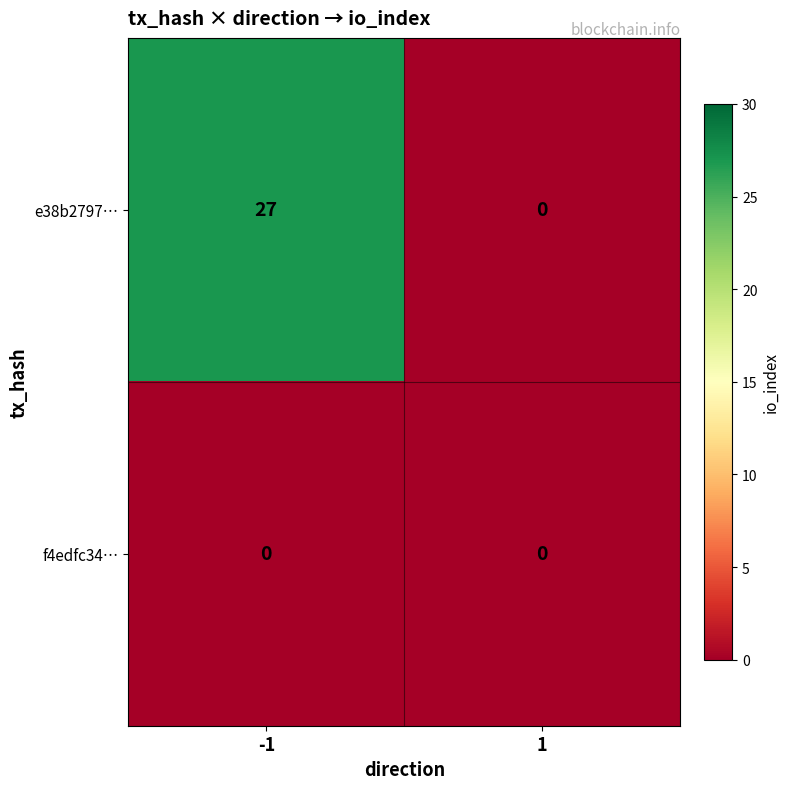

Reading left to right, transcribe all the data shown in this chart.

e38b2797…: -1=27	1=0
f4edfc34…: -1=0	1=0